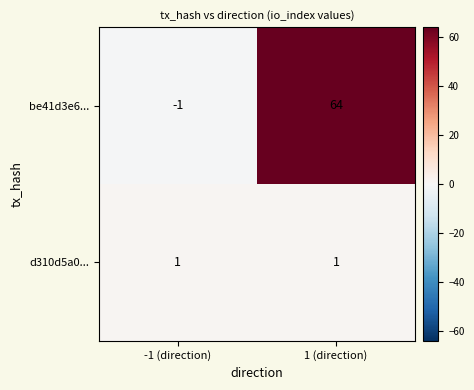

True or false: d310d5a0... has a value of 1 at 1 (direction).

True